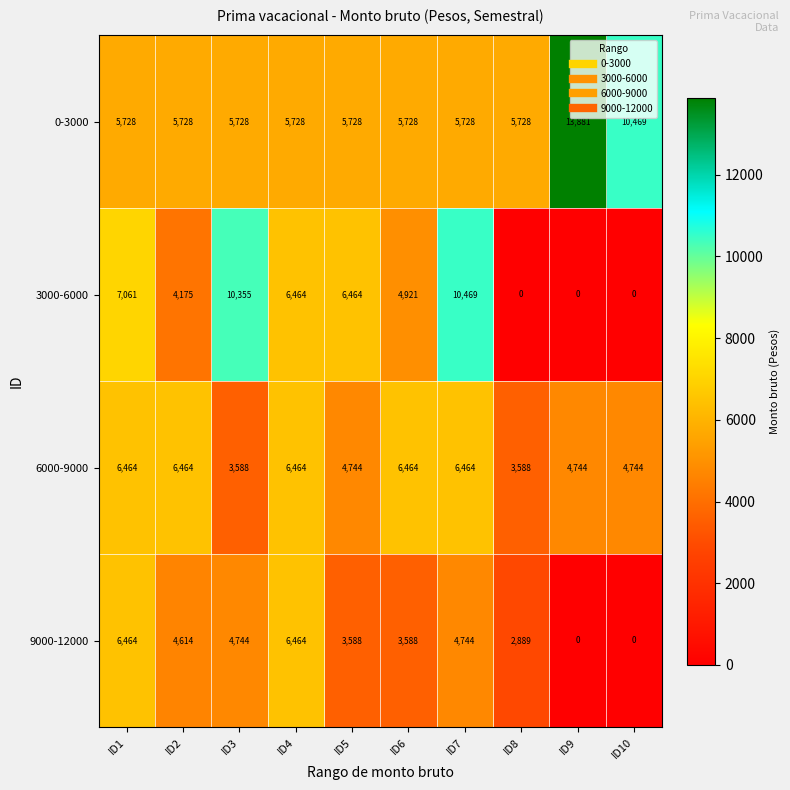

At ID2, list the series in order from largest to smallest.

6000-9000, 0-3000, 9000-12000, 3000-6000